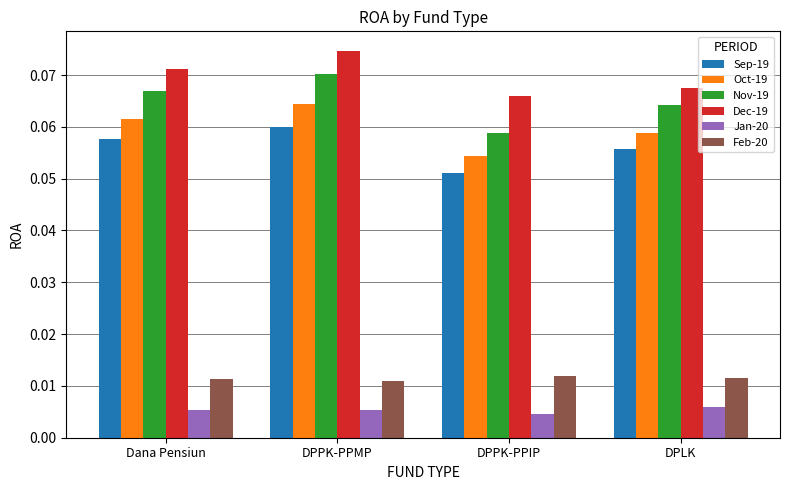

Which label corresponds to the largest value in the chart?

DPPK-PPMP